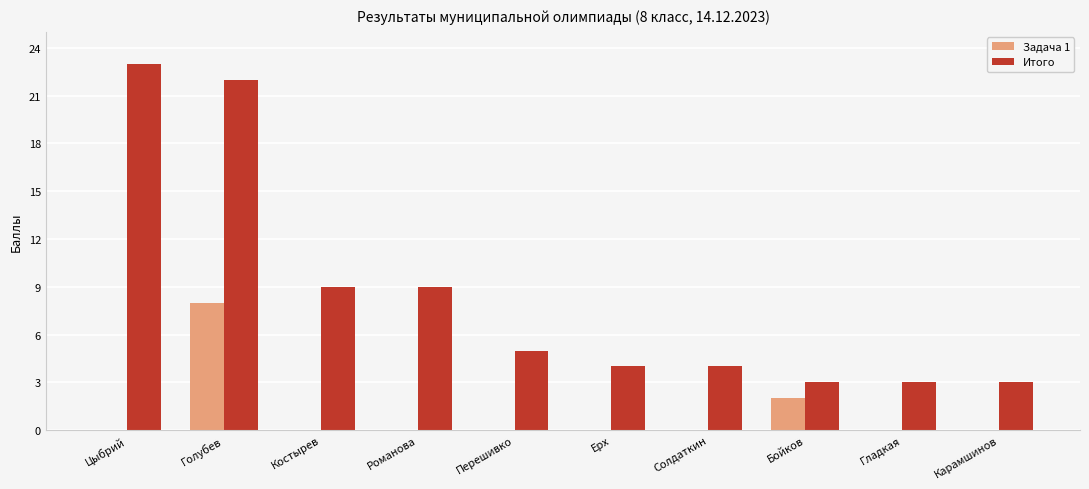

At which label does Задача 1 reach its peak?

Голубев